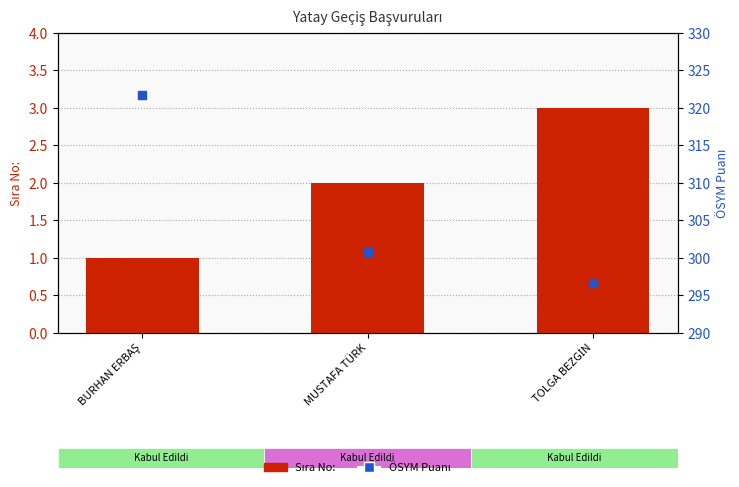

Which series has the largest Y range (max minus min)?

ÖSYM Puanı